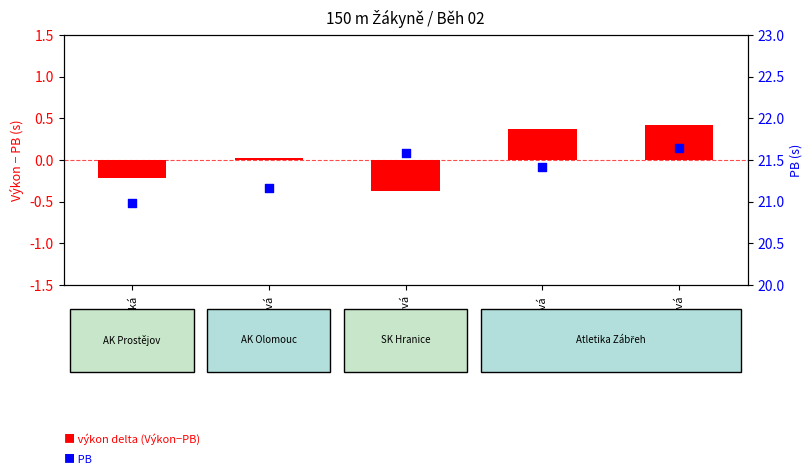

Which series has the widest spread of Y values?

výkon delta (Výkon-PB)